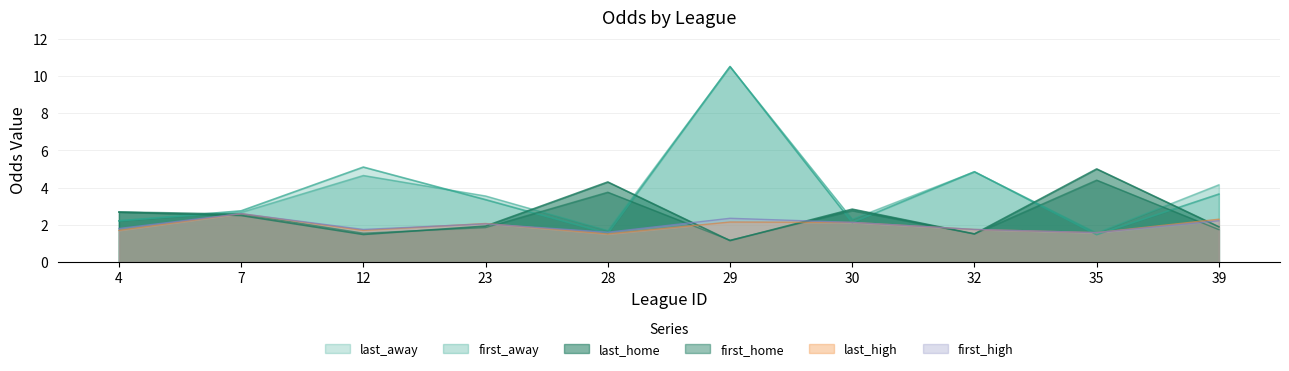

Which series has the widest spread of values?

last_away